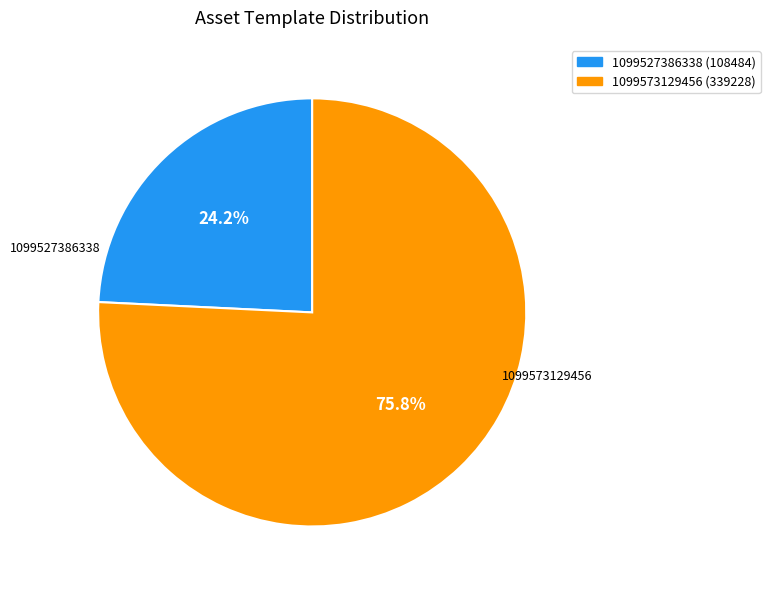

Does any single category account for the majority?

Yes